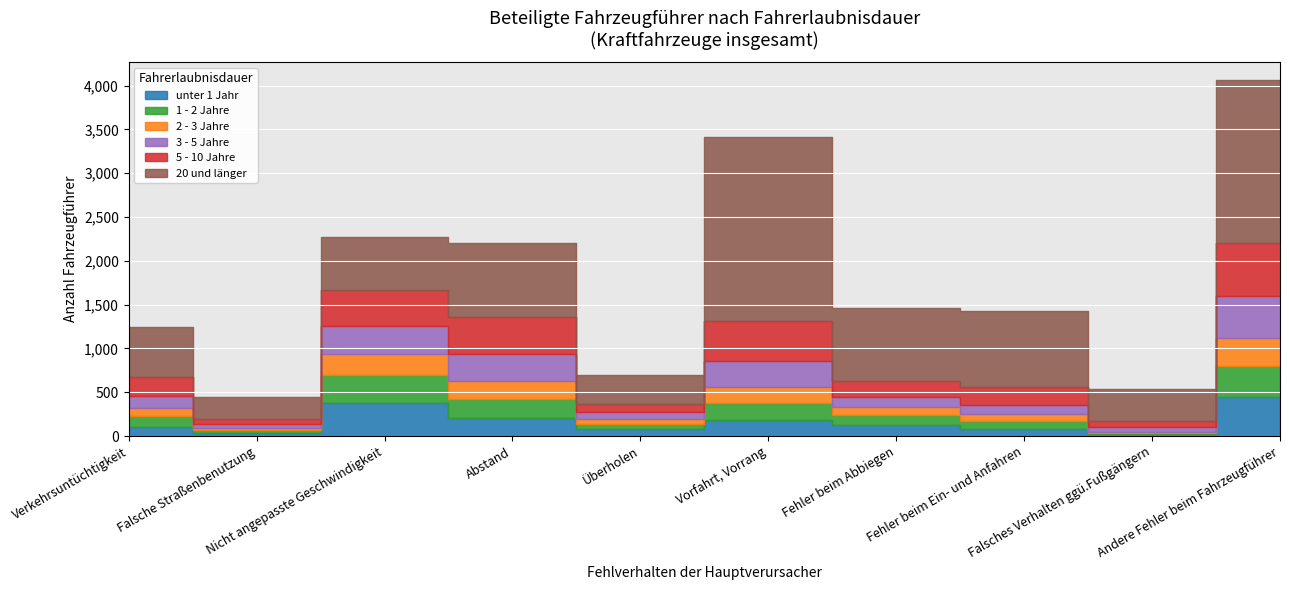

What is the difference between the highest and lowest values at Fehler beim Abbiegen?

746